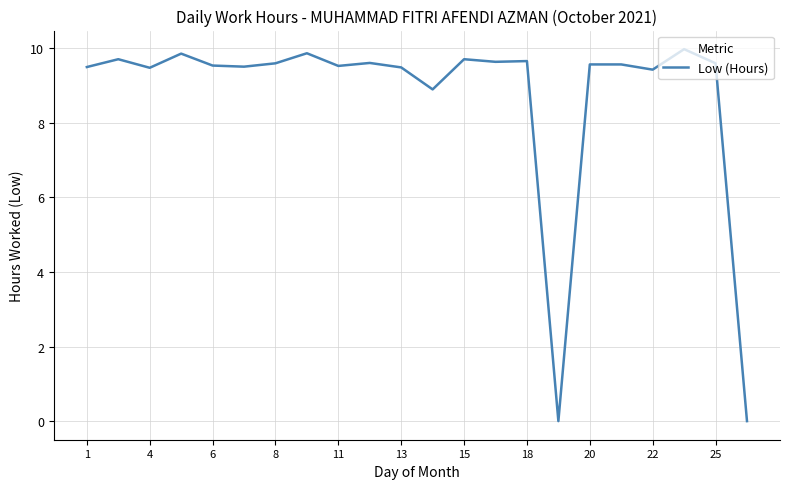

What is the greatest value displayed?

10.0